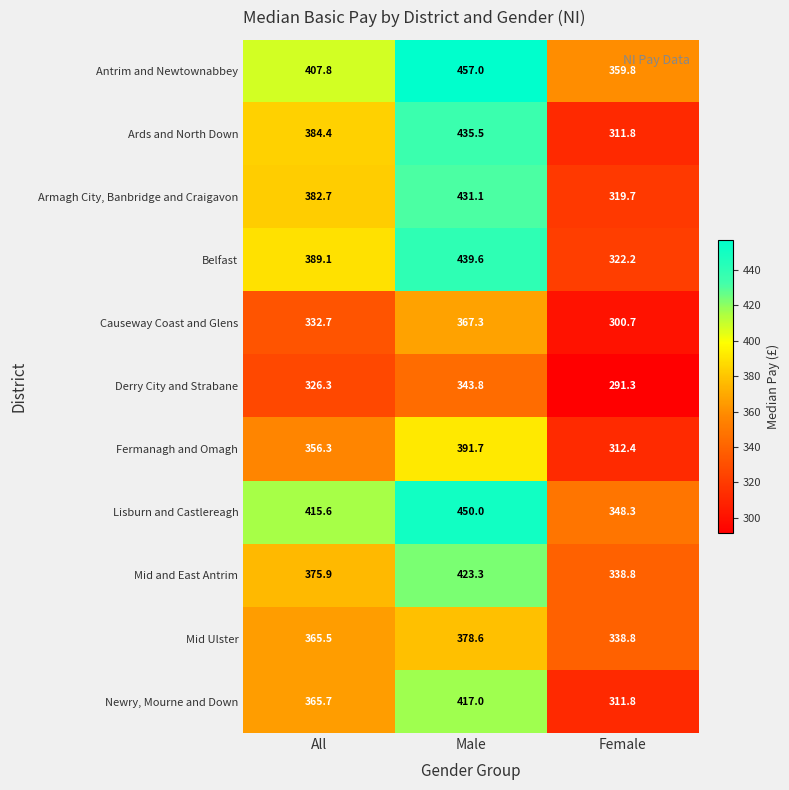

At which label does Derry City and Strabane first exceed 326?

All